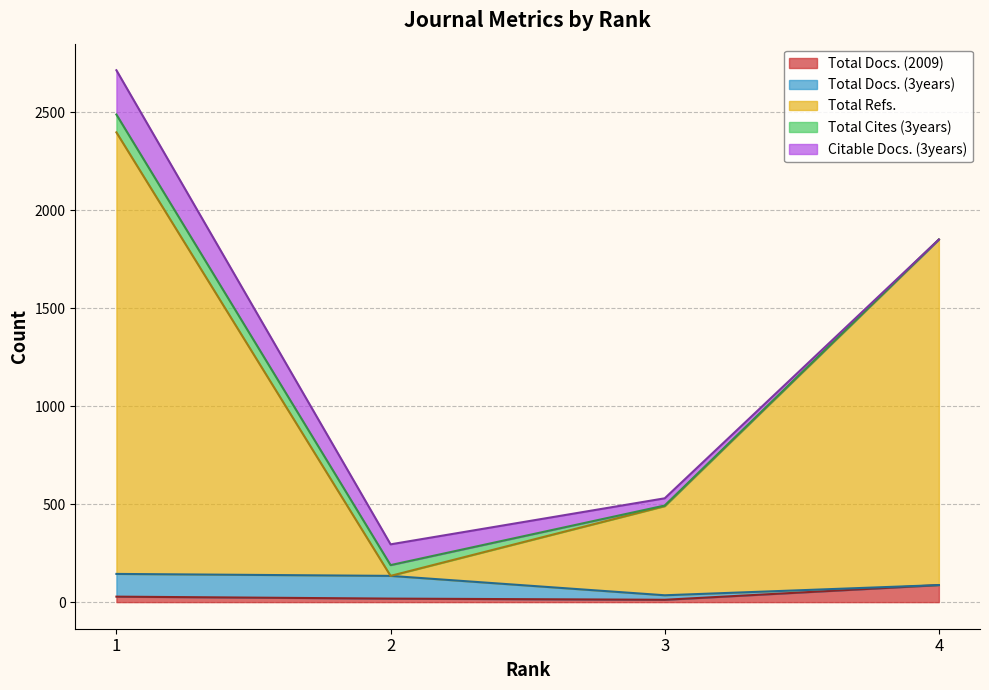

Read the Citable Docs. (3years) value at 2, to the nearest 50.

100